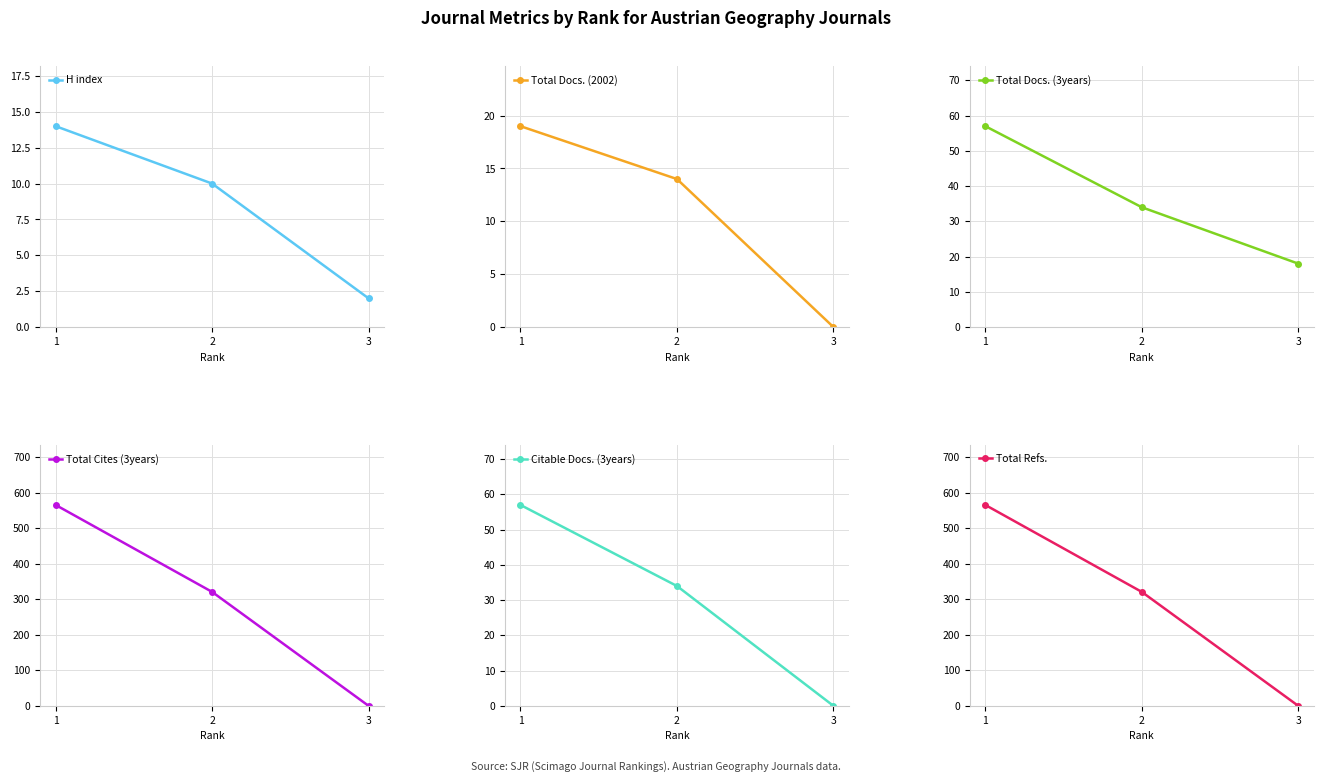

The Total Refs. series shows 321 at 2. True or false?

True